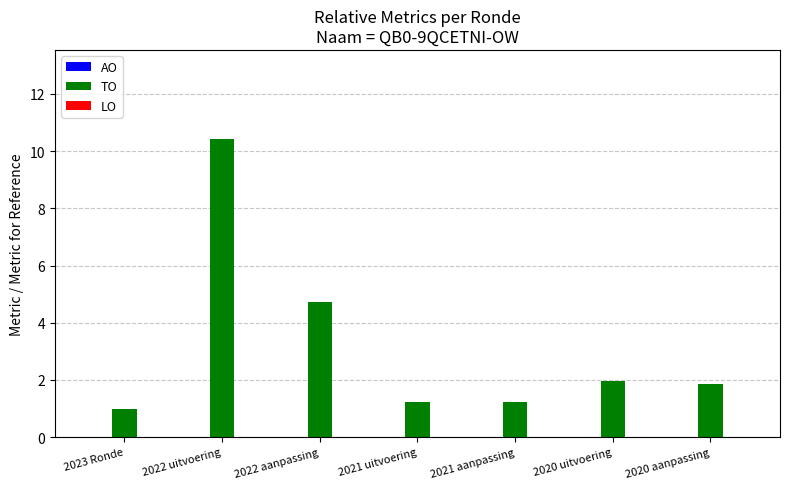

What is the value of the 4th bar from the left?

1.2